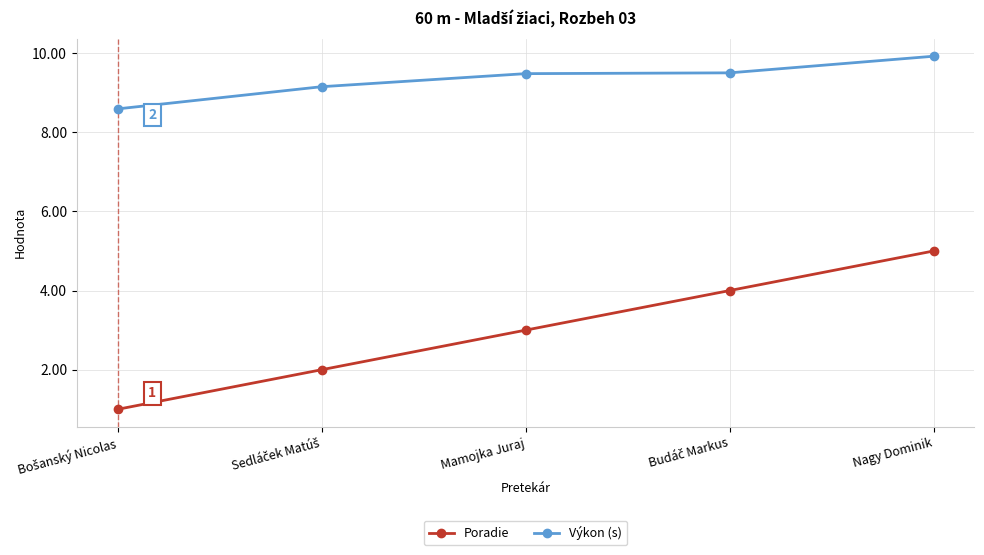

How many series are shown in this chart?

2